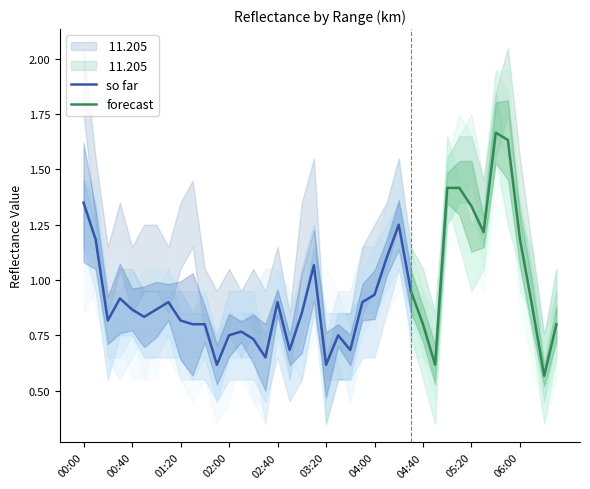

What is the minimum value for so far?

0.6